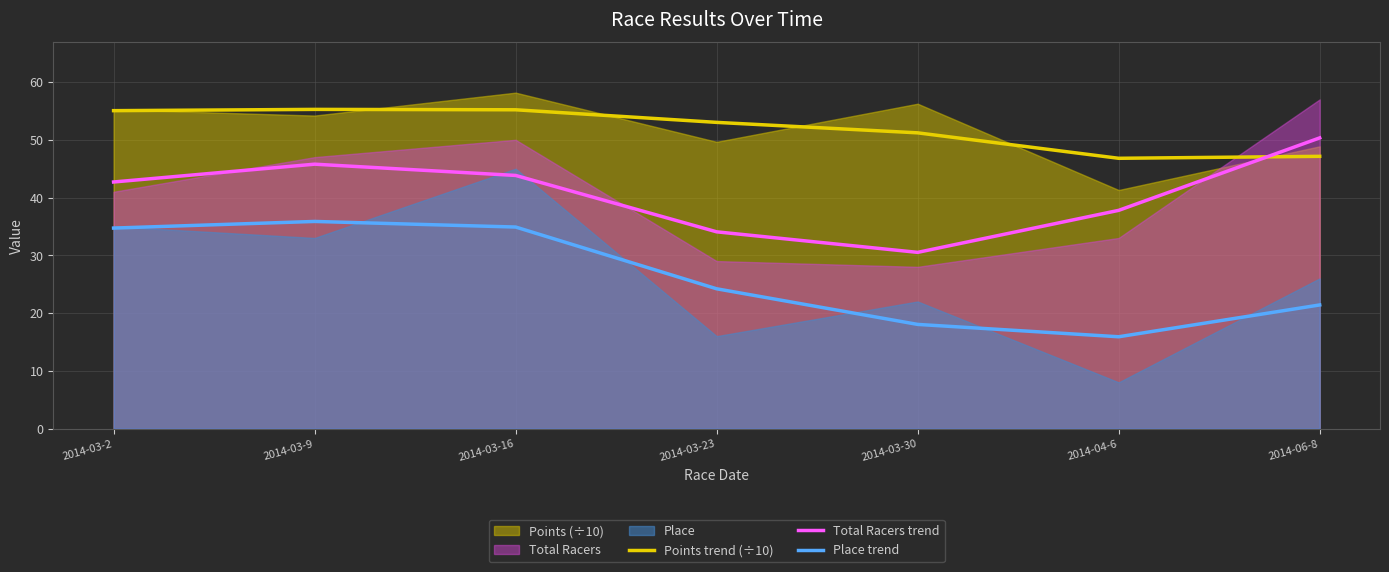

What is the difference between the second highest and second lowest values in the Place trend series?

16.9